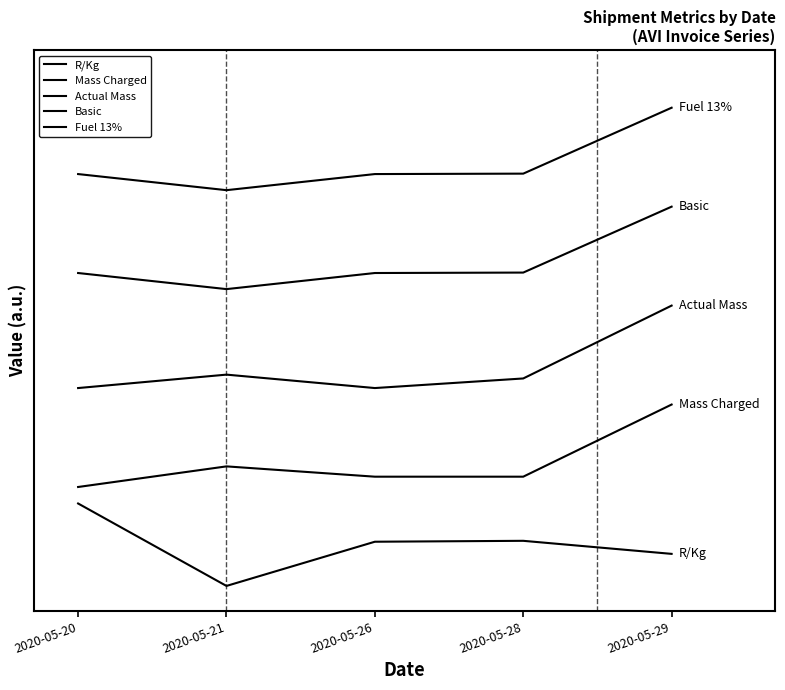

The Basic series shows 3.8 at 2020-05-28. True or false?

True